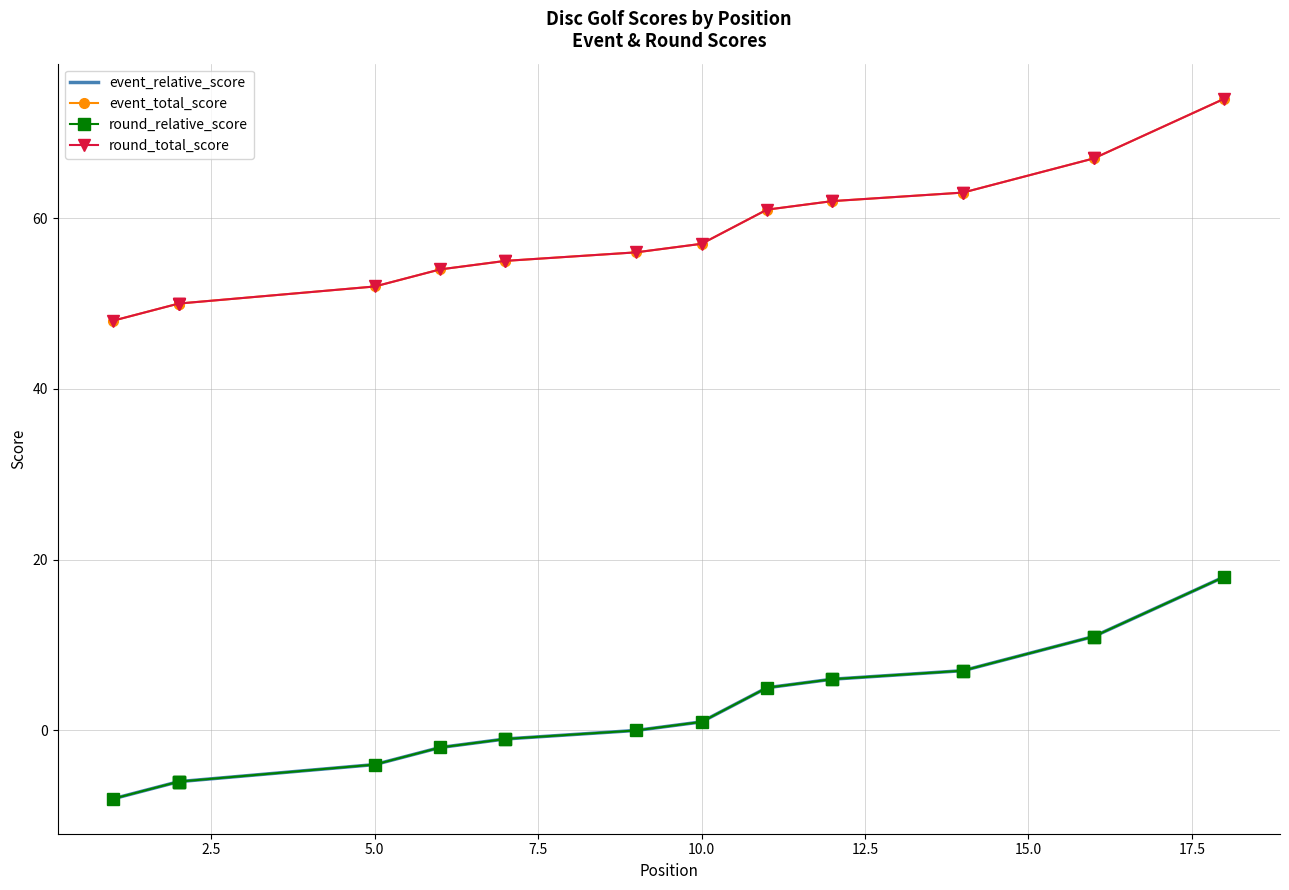

What is the smallest value displayed?

-8